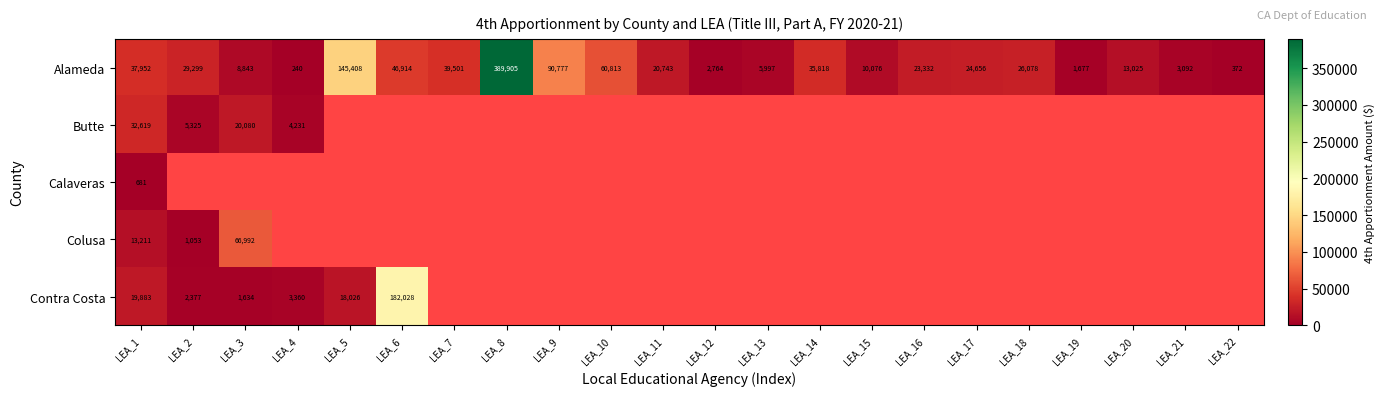

Count the number of data series in this chart.

5